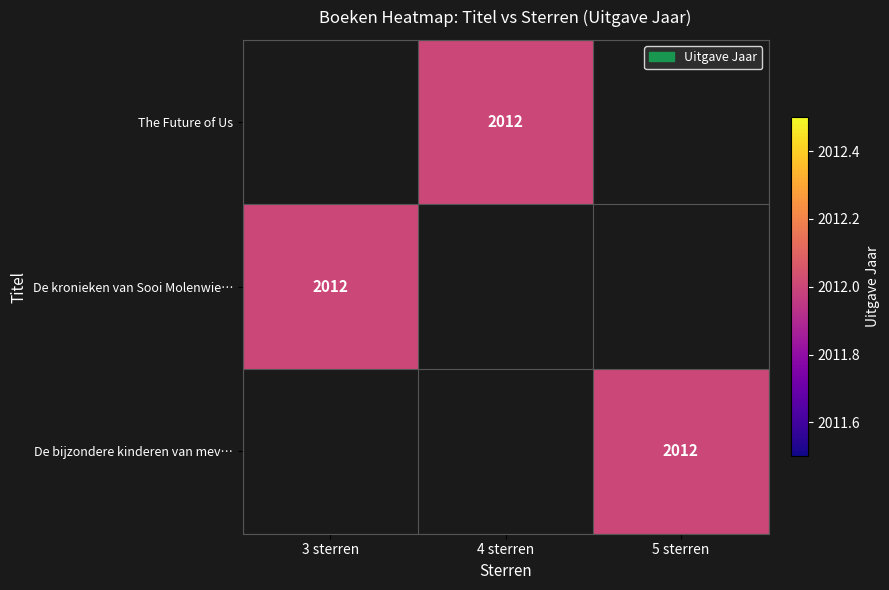

True or false: De kronieken van Sooi Molenwie… has a value of 526.3 at 3 sterren.

False